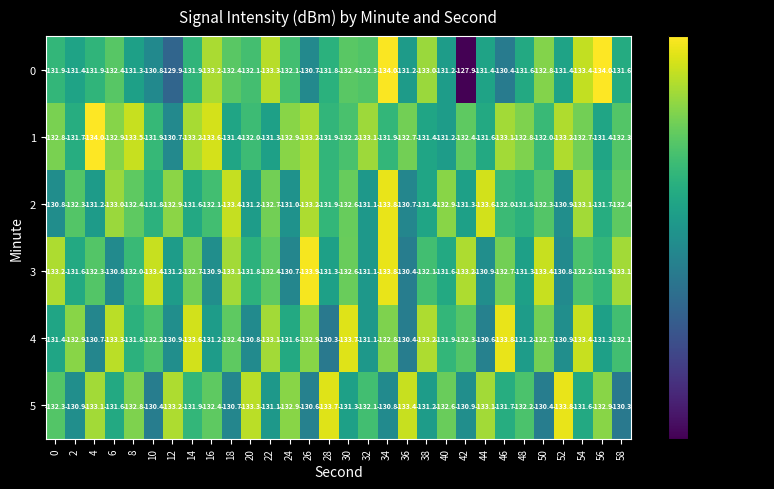

Rank the series at 12 from highest to lowest value.

0, 1, 4, 3, 2, 5